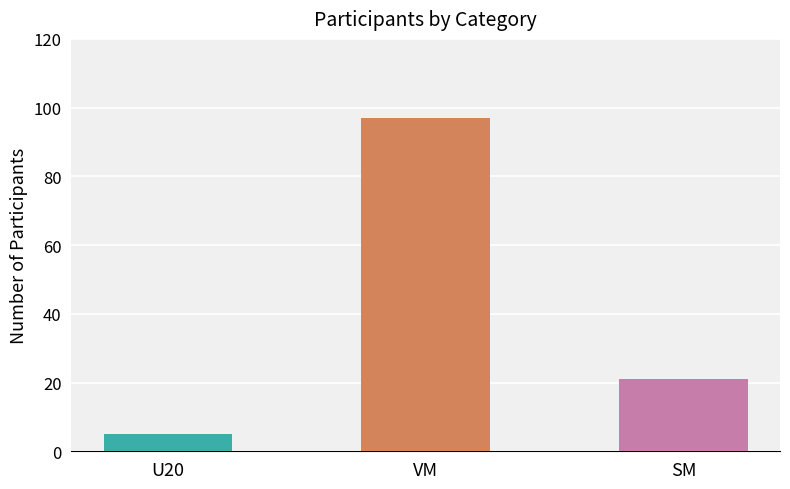

At which label does the data first exceed 21?

VM